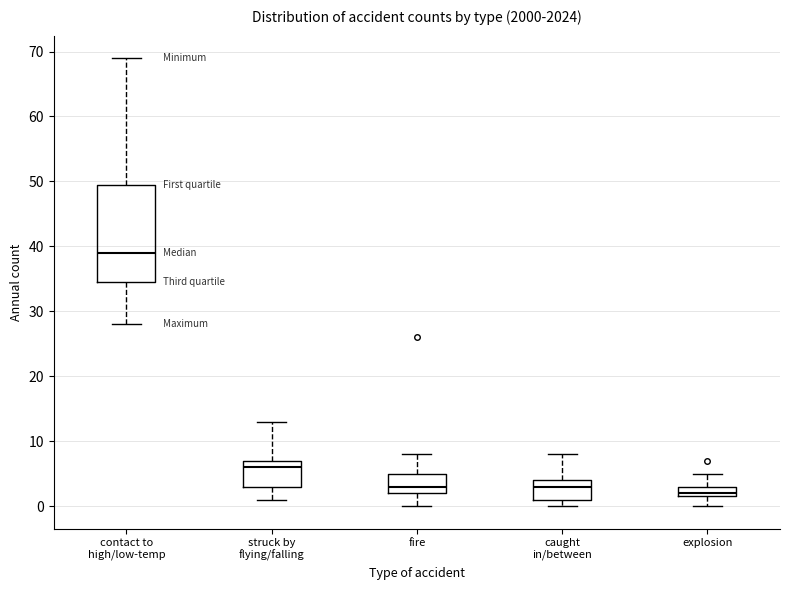

Reading left to right, read every box against the y-axis: the position of its median line, the range the box covers, and the ends of its whiskers. The values are not printed on the chart, so give them approximately, as read against the axis.

contact to high/low-temp: median 39, box 35 to 50, whiskers 28 to 69
struck by flying/falling: median 6, box 3 to 7, whiskers 1 to 13
fire: median 3, box 2 to 5, whiskers 0 to 8
caught in/between: median 3, box 1 to 4, whiskers 0 to 8
explosion: median 2 (just above the box's lower edge), box 2 to 3, whiskers 0 to 5